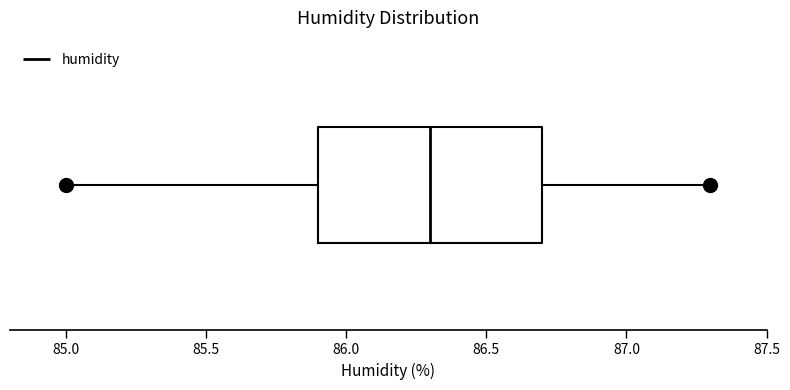

Transcribe this box plot: give where the median line is, the range the box spans, and where the two whiskers end, as read against the x-axis. The values are not printed on the chart, so give them approximately, as read against the axis.

median 86.3, box 85.9 to 86.7, whiskers 85.0 to 87.3